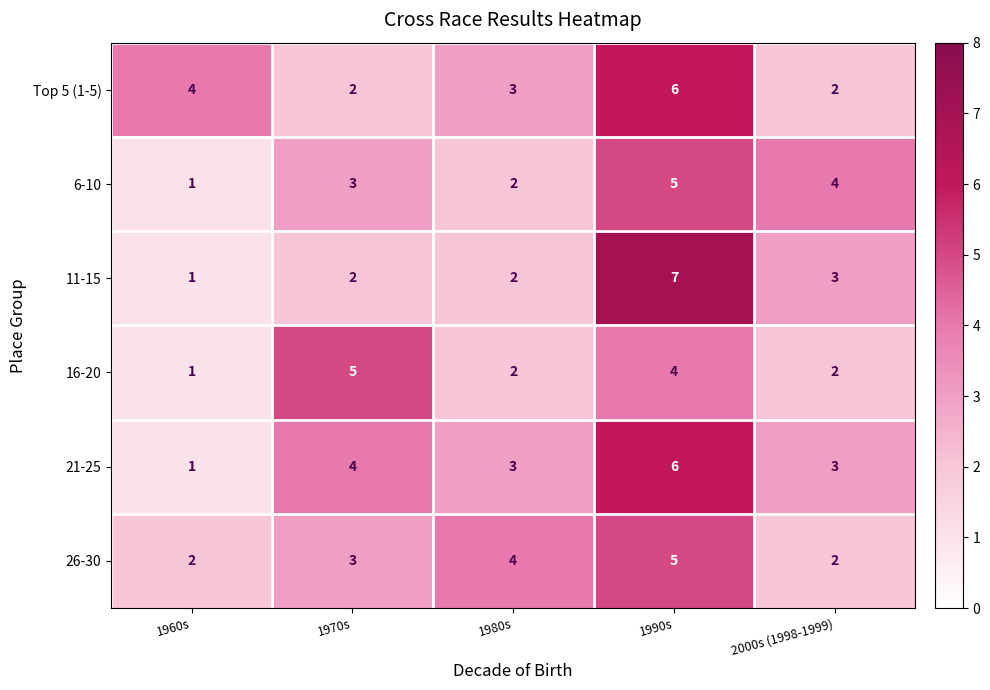

The value of 11-15 at 1990s is 7. True or false?

True